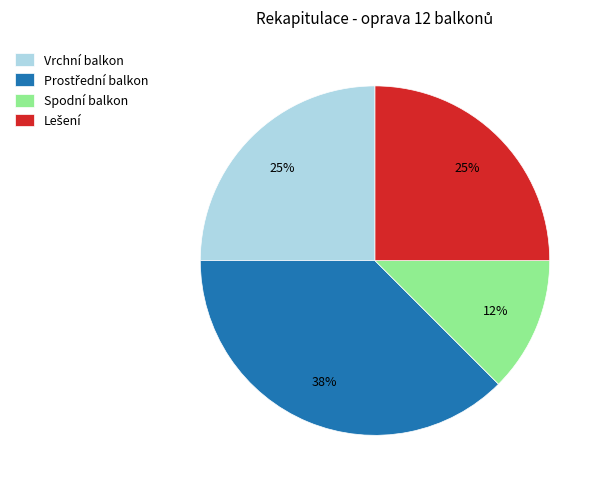

How many slices are in this pie chart?

4